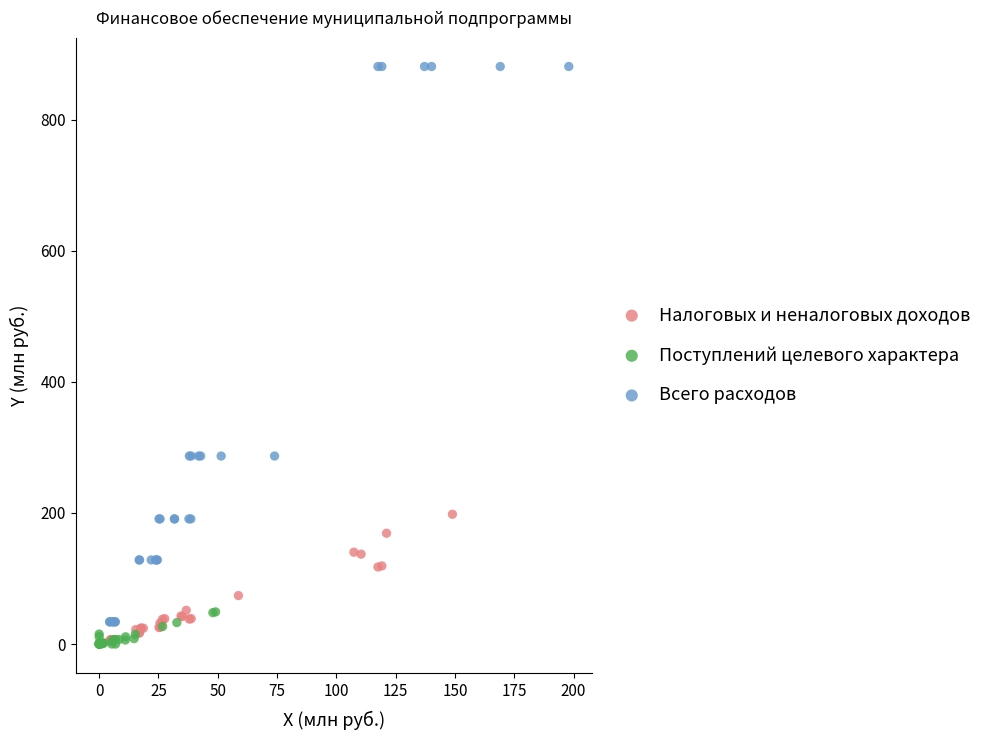

Which series reaches the maximum Y coordinate?

Всего расходов